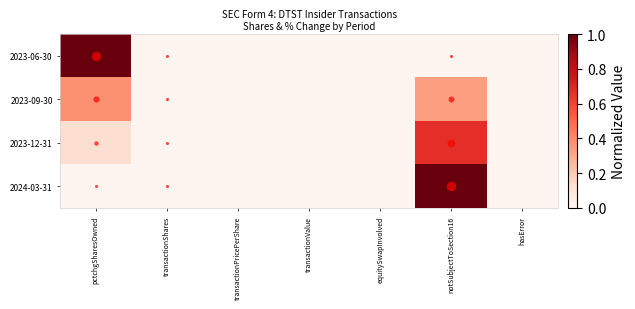

Reading left to right, transcribe all the data shown in this chart.

2023-06-30: pctchgSharesOwned=1.0	transactionShares=0.0	transactionPricePerShare=0.0	transactionValue=0.0	equitySwapInvolved=0.0	notSubjectToSection16=0.0	hasError=0.0
2023-09-30: pctchgSharesOwned=0.4	transactionShares=0.0	transactionPricePerShare=0.0	transactionValue=0.0	equitySwapInvolved=0.0	notSubjectToSection16=0.3	hasError=0.0
2023-12-31: pctchgSharesOwned=0.1	transactionShares=0.0	transactionPricePerShare=0.0	transactionValue=0.0	equitySwapInvolved=0.0	notSubjectToSection16=0.7	hasError=0.0
2024-03-31: pctchgSharesOwned=0.0	transactionShares=0.0	transactionPricePerShare=0.0	transactionValue=0.0	equitySwapInvolved=0.0	notSubjectToSection16=1.0	hasError=0.0